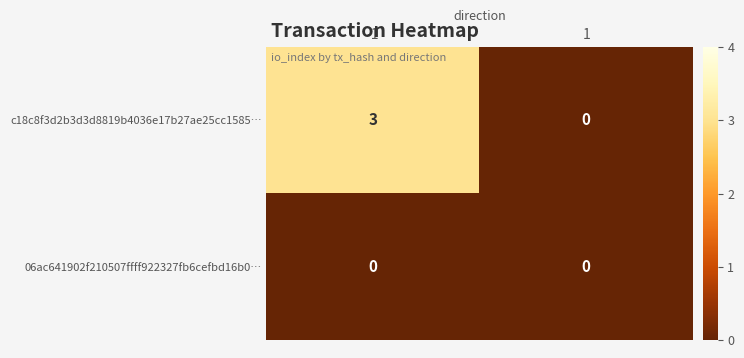

Which series has the widest spread of values?

c18c8f3d2b3d3d8819b4036e17b27ae25cc1585…